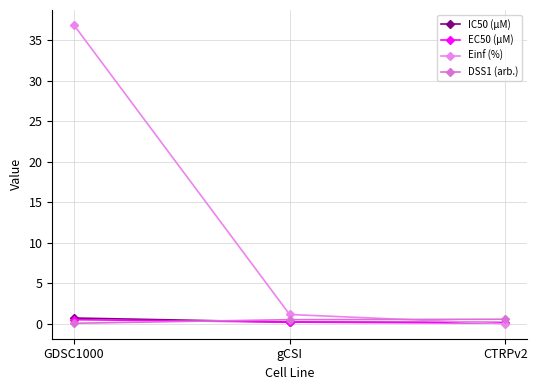

How many distinct data groups are displayed?

4